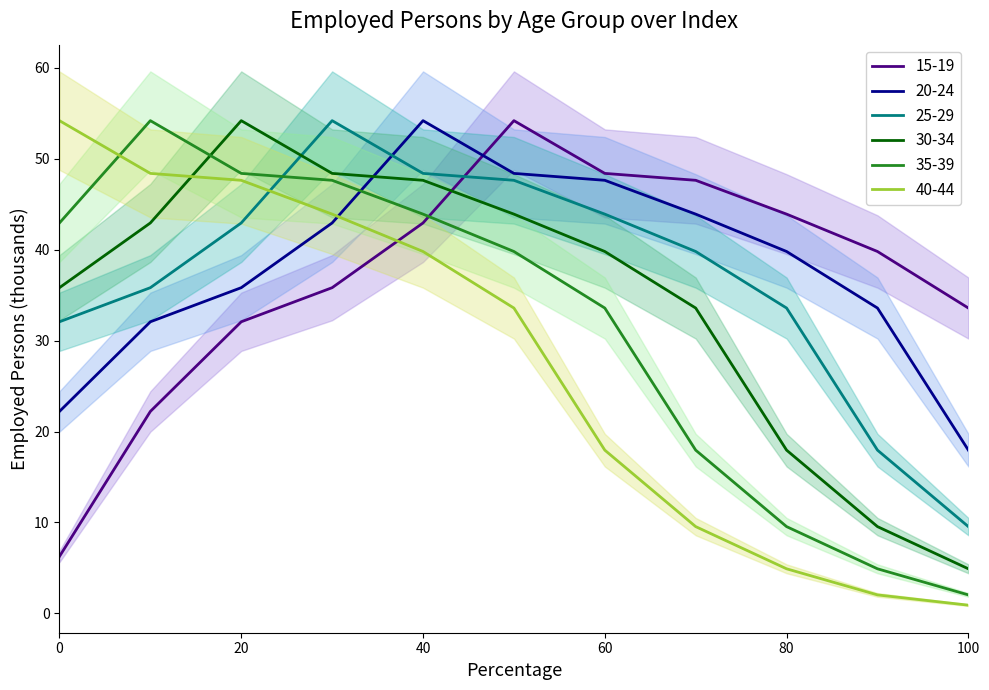

How many data points in 35-39 are less than 39?

5